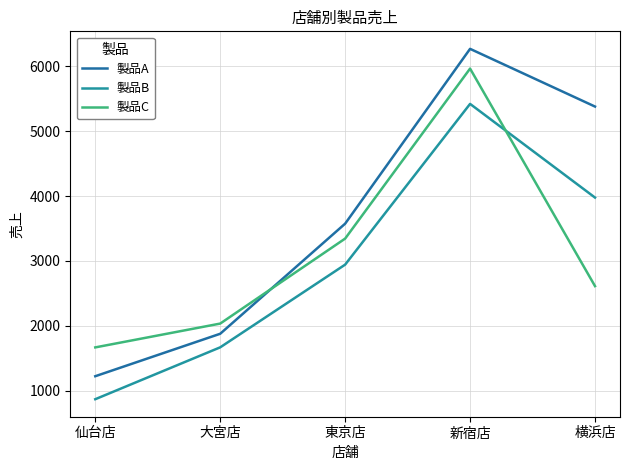

Rank the series at 仙台店 from highest to lowest value.

製品C, 製品A, 製品B